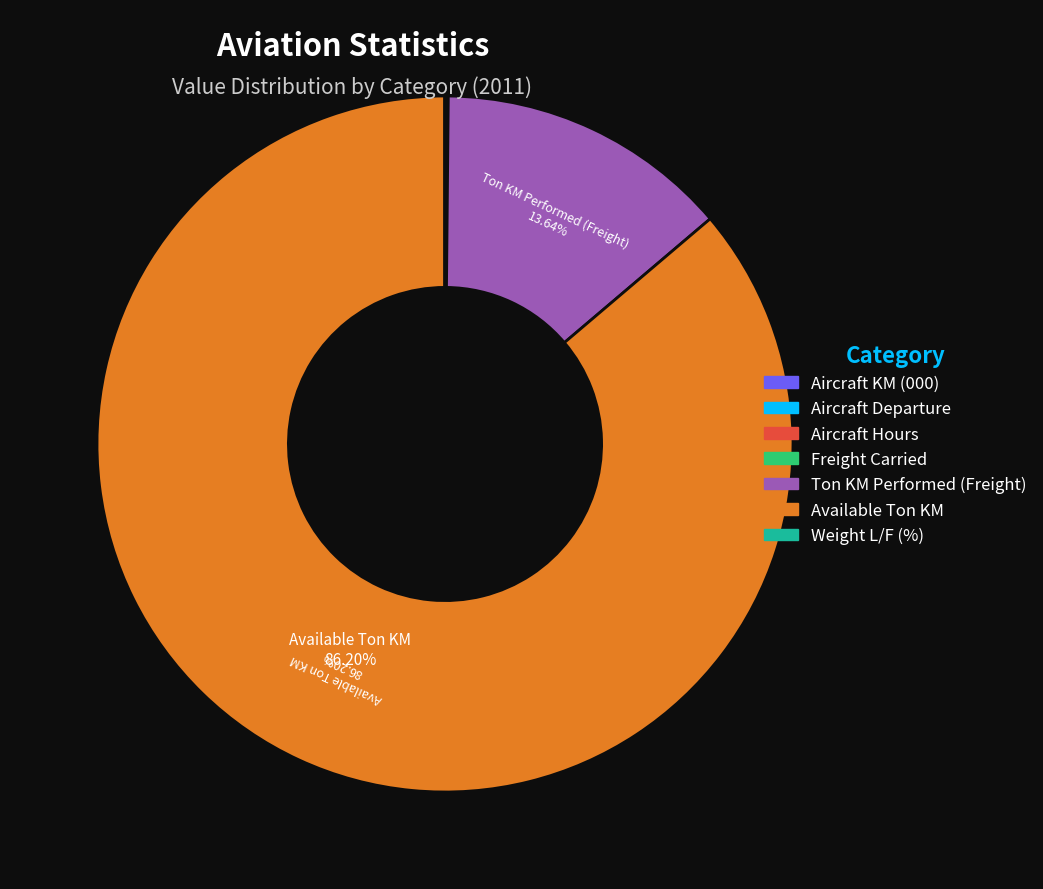

Is there a majority slice in this chart?

Yes